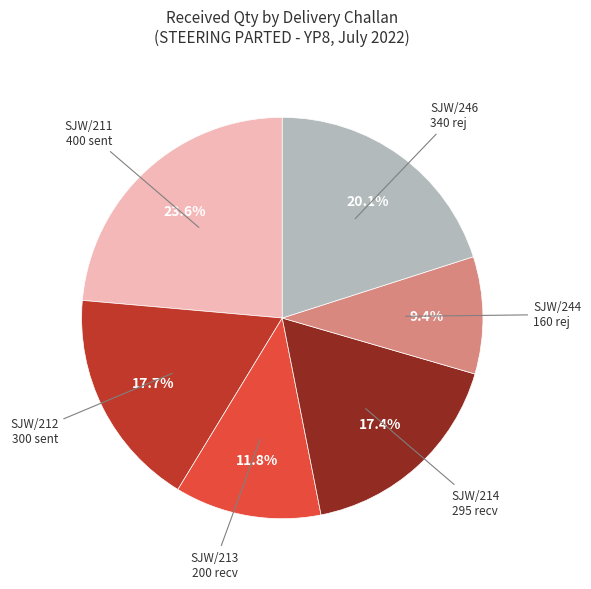

Does SJW/244 160 rej account for over 50% of the chart?

No